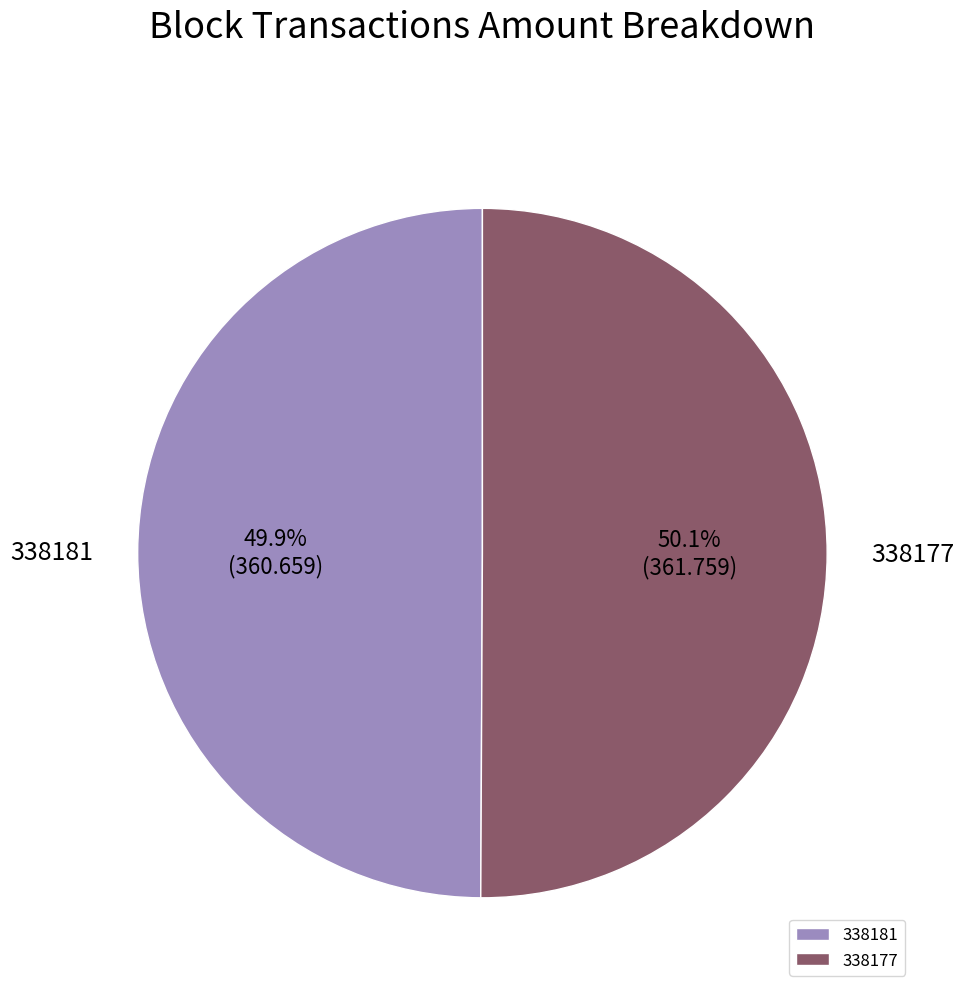

How much of the chart is everything except 338177?

49.9%